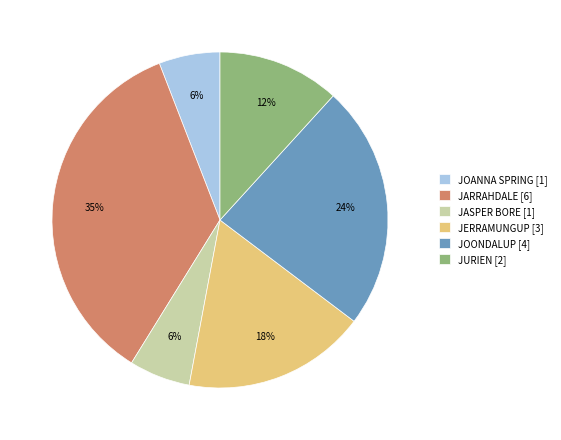

True or false: JERRAMUNGUP accounts for 18% of the total.

True